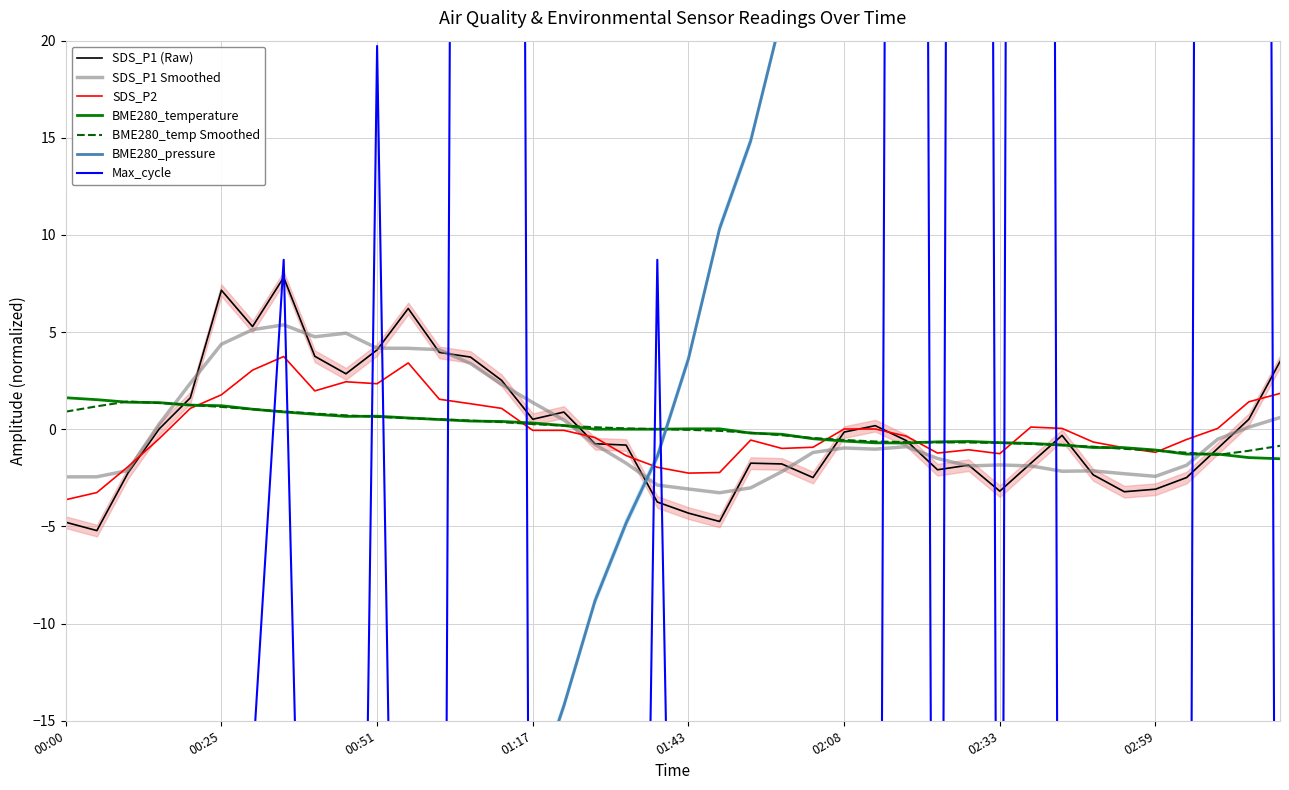

Where do BME280_temperature and SDS_P2 first cross each other?

2023/04/02 00:20:41 and 2023/04/02 00:25:44